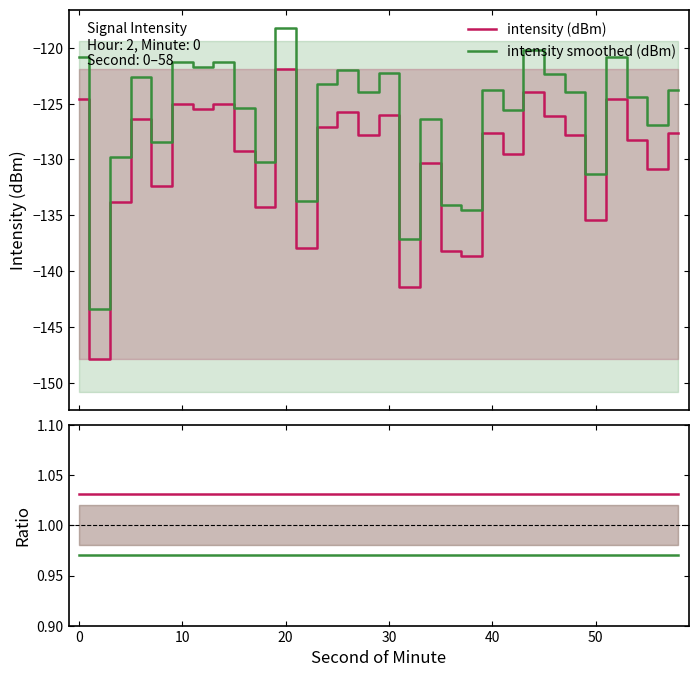

What is the maximum value for ratio channel 2?

1.0